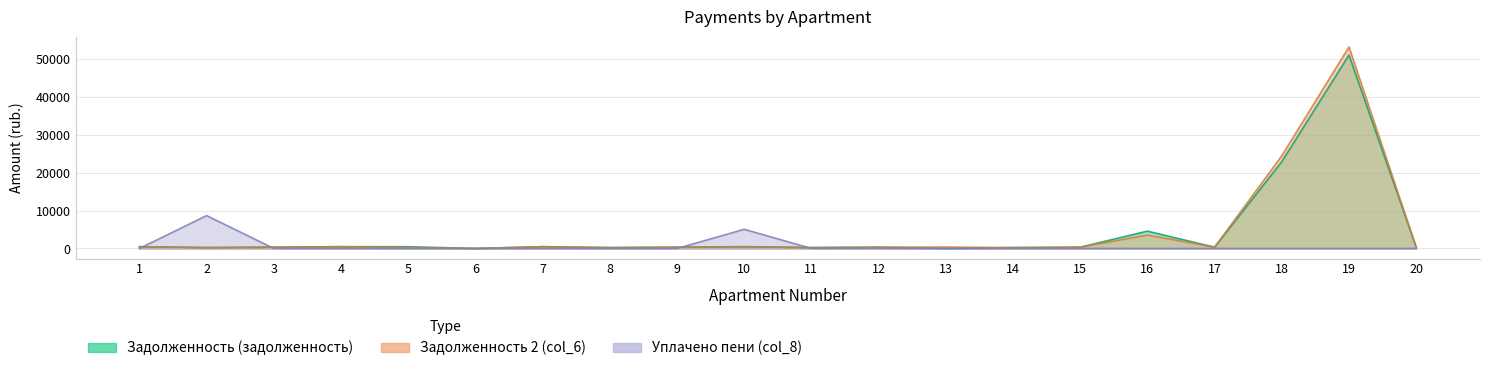

Where is the first local minimum for zadoljennost (col_1)?

2